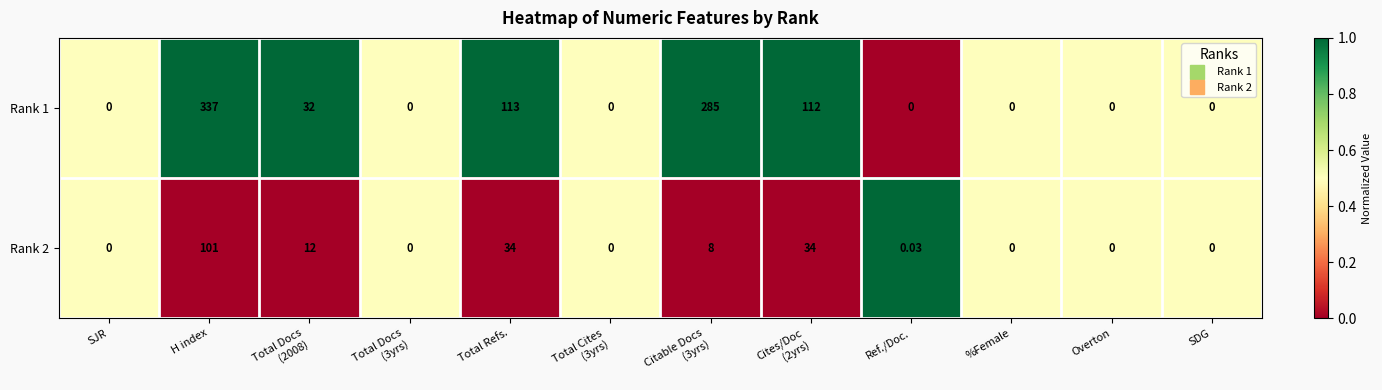

Where is Rank 1 nearest to the value 168?

Total Refs.